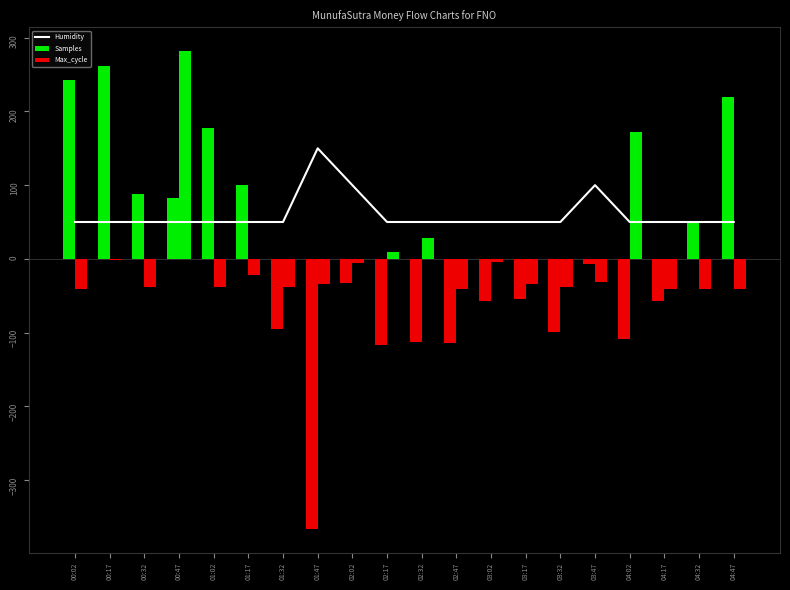

What is the sum of all Humidity values?

1200.0